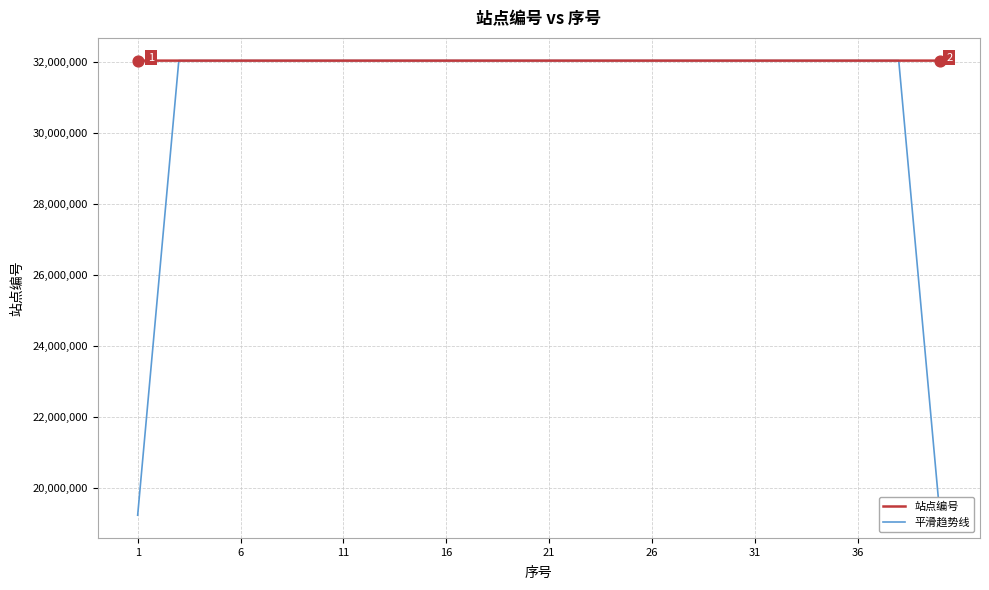

Which series has the widest spread of values?

平滑趋势线